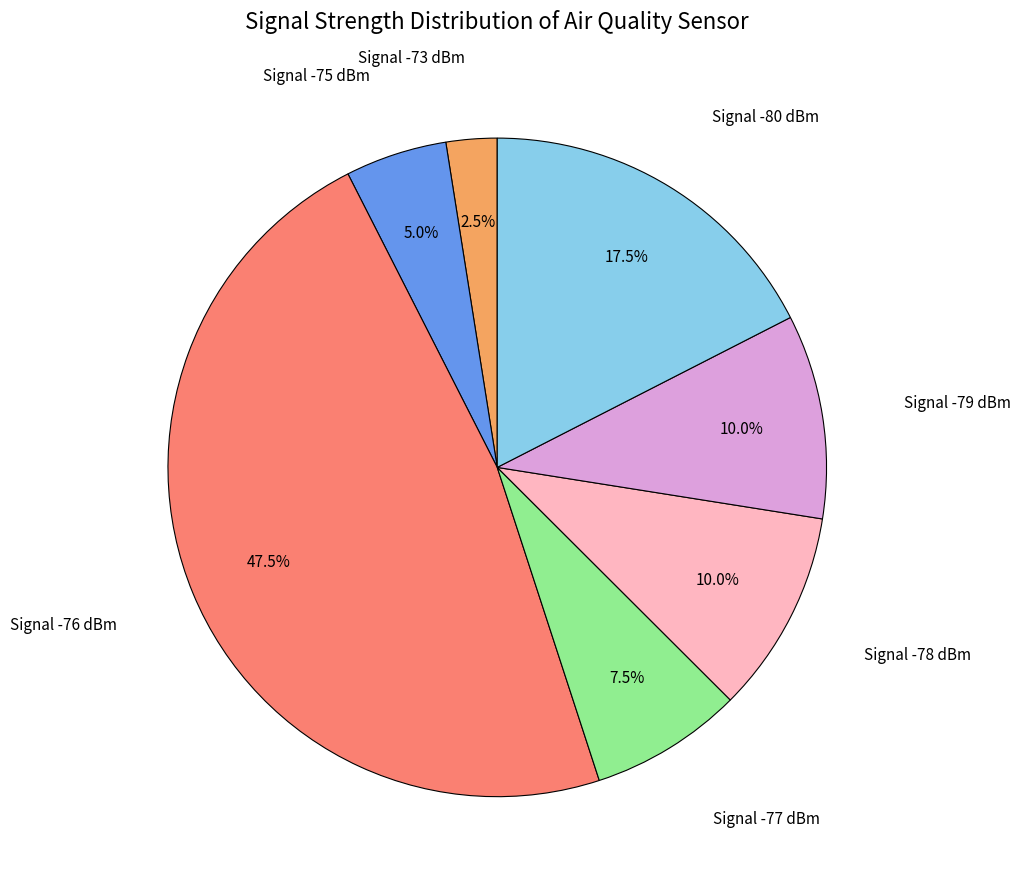

Is there any slice that represents more than half of the pie?

No